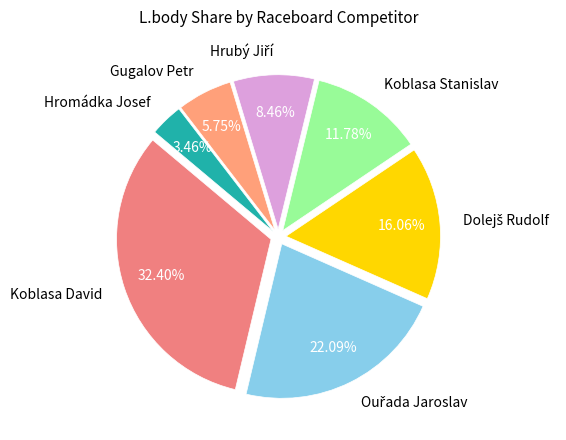

Approximately how many times larger is the value at Koblasa David compared to Hromádka Josef?

9.4